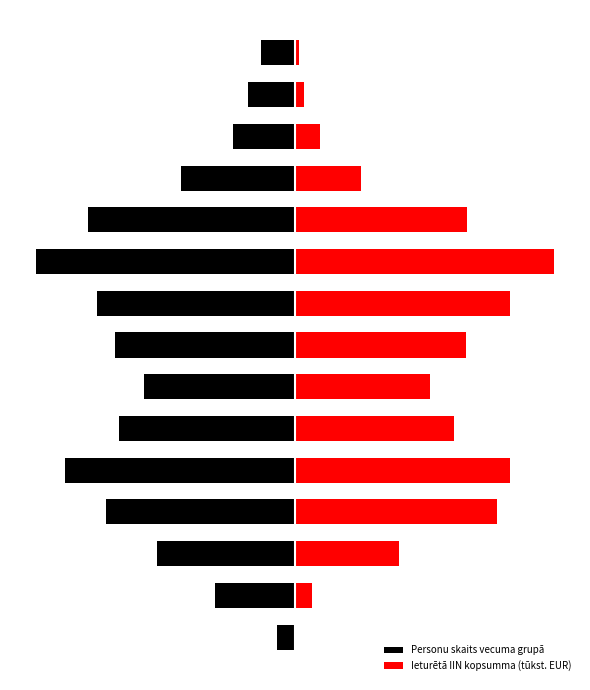

What is the difference between the maximum and minimum values in the Ieturētā IIN kopsumma (tūkst. EUR) series?

522.0